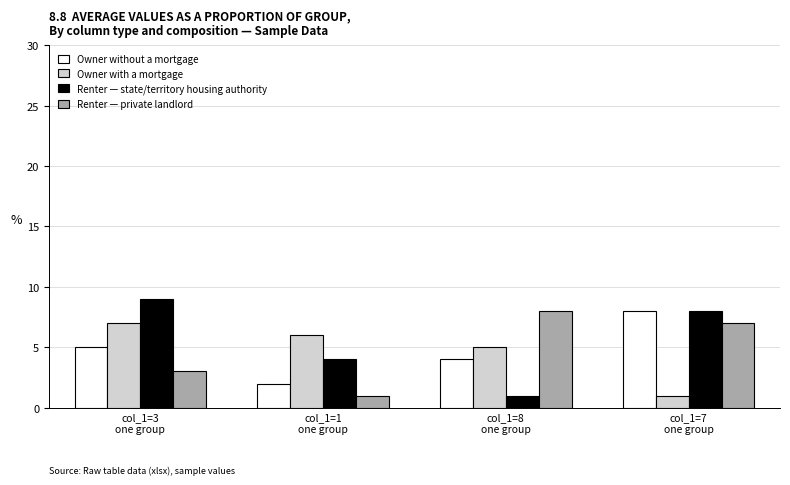

What is the sum of all Renter — private landlord values?

19